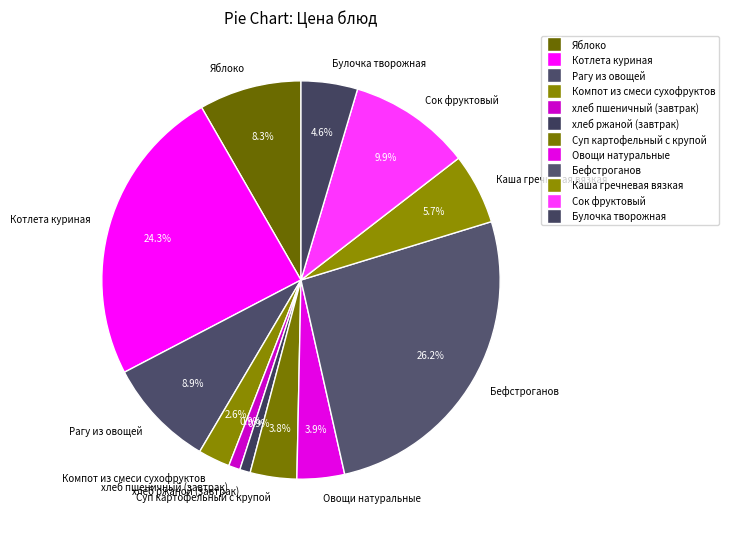

Do Каша гречневая вязкая and Компот из смеси сухофруктов together represent more than half of the pie?

No